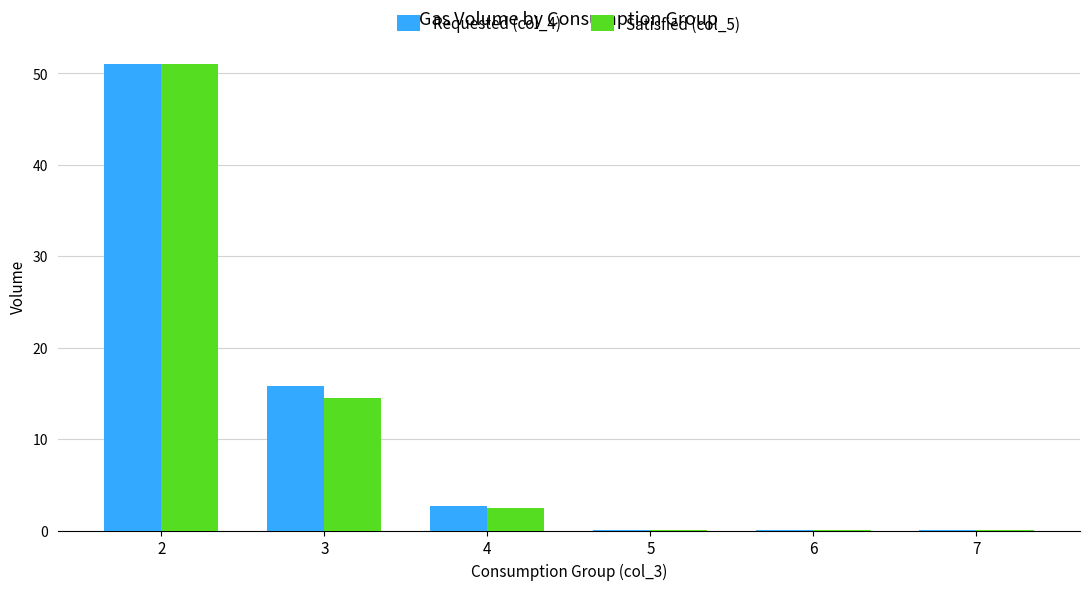

The value of Satisfied (col_5) at 2 is 51.0. True or false?

True